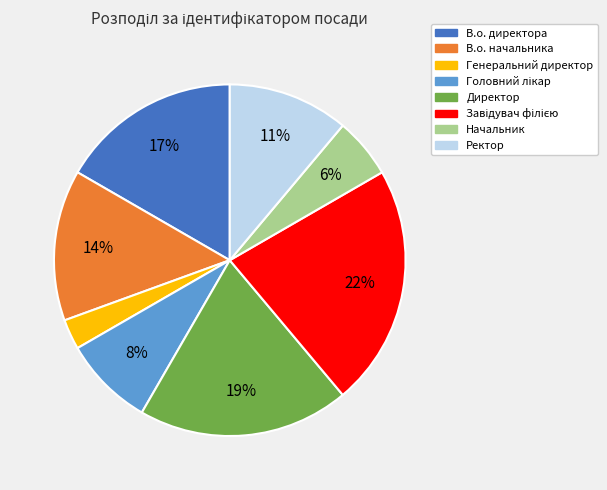

Is it true that Начальник is 6% of the pie?

True